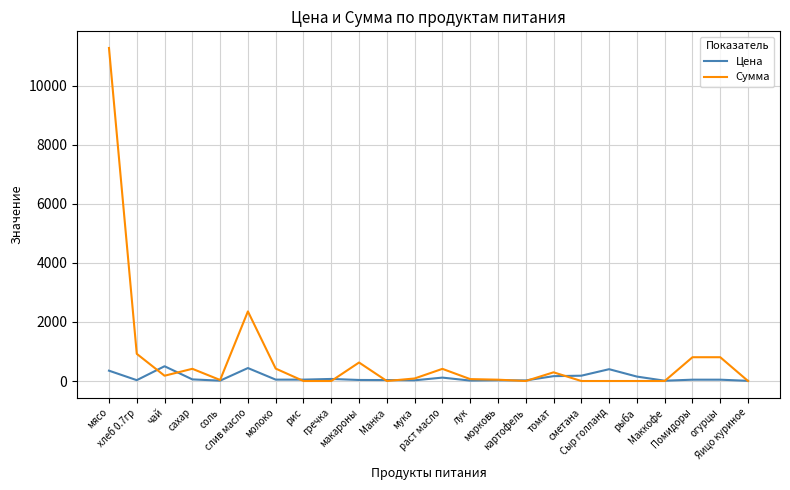

How many values in the Цена series are below 47?

12